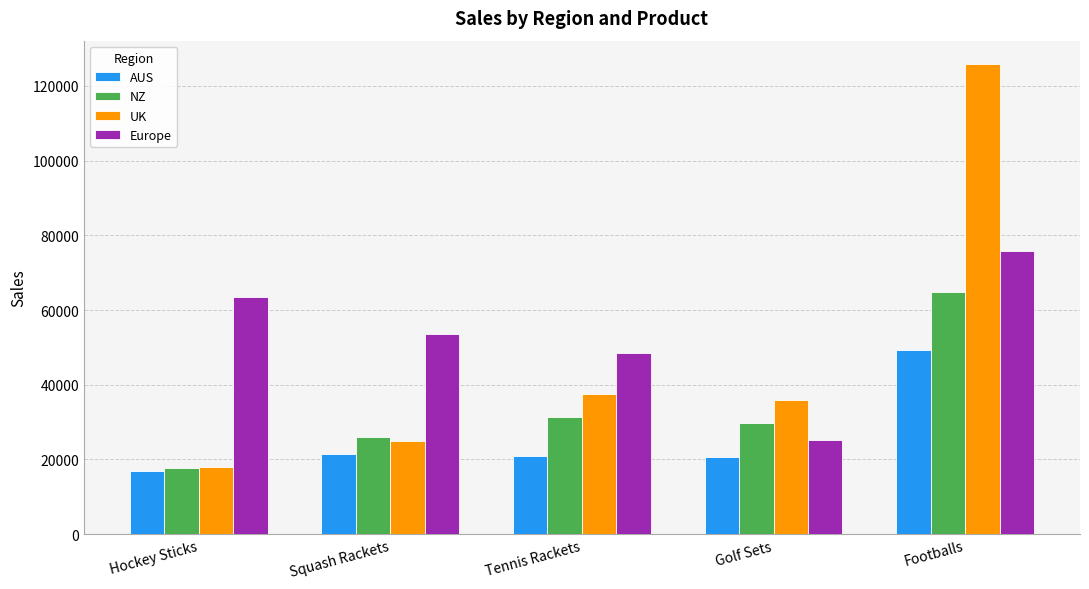

At which label does Europe reach its peak?

Footballs